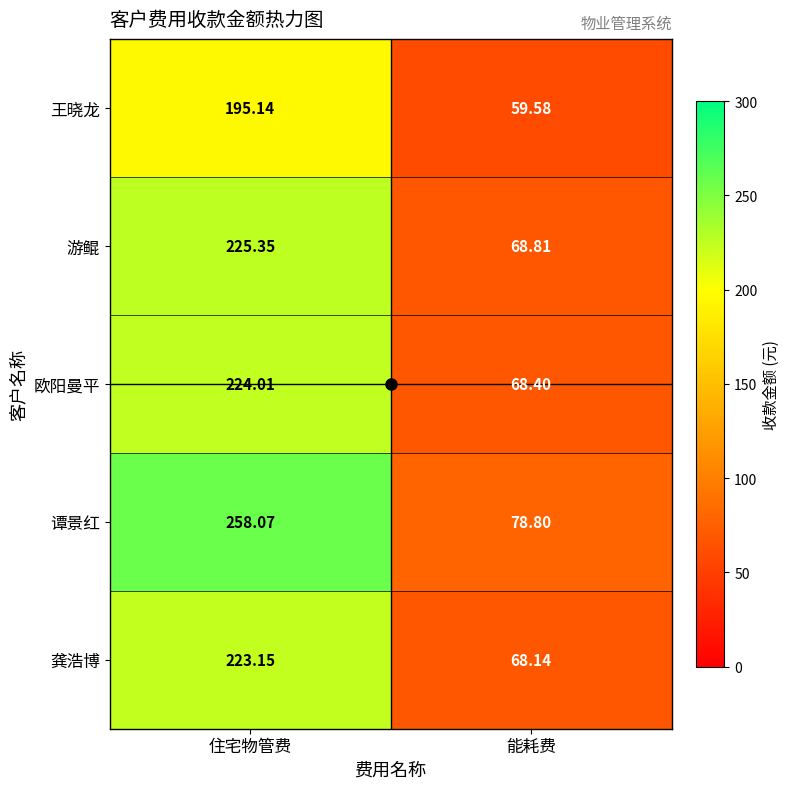

What is the difference between the highest and lowest values at 能耗费?

19.2